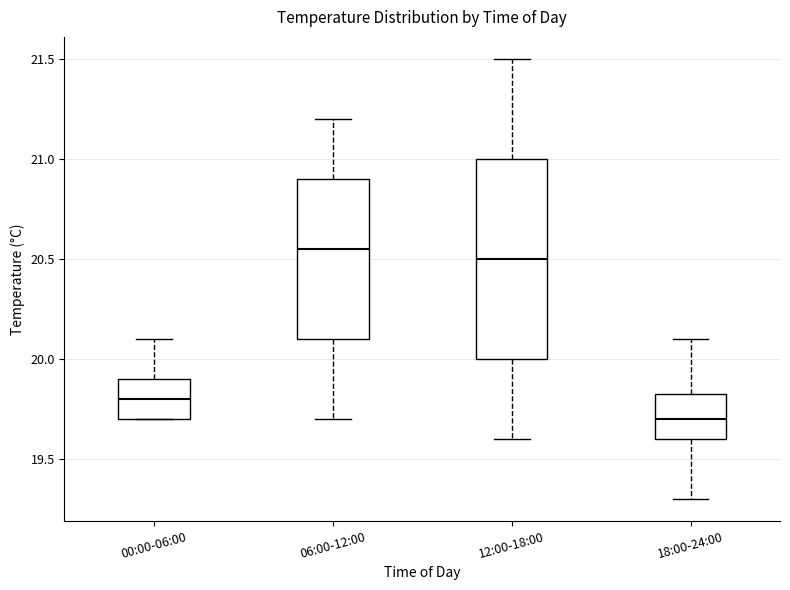

Which box's median line is the lowest?

18:00-24:00